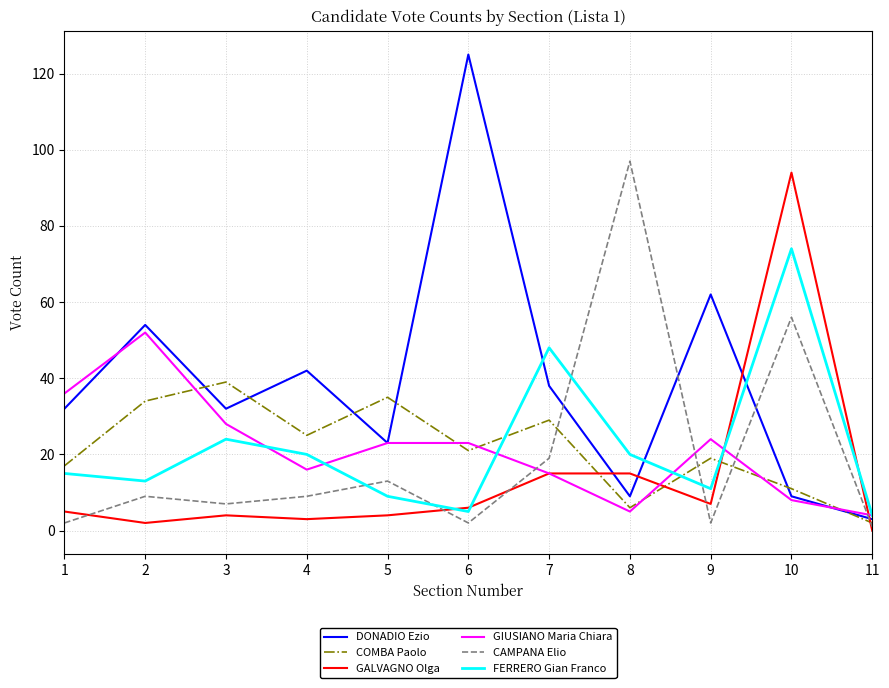

Which series has the largest range (max minus min)?

DONADIO Ezio